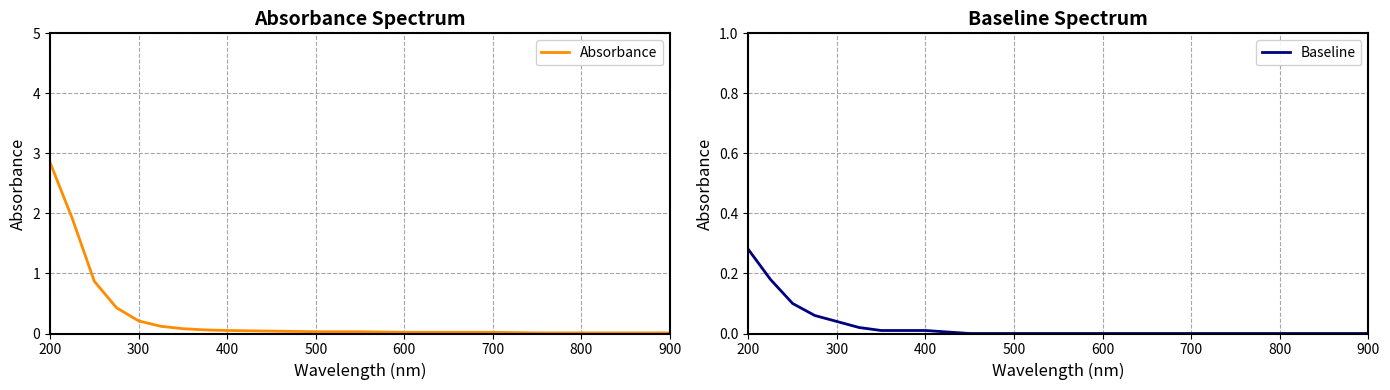

Rank the series at 200 from highest to lowest value.

Absorbance, Baseline